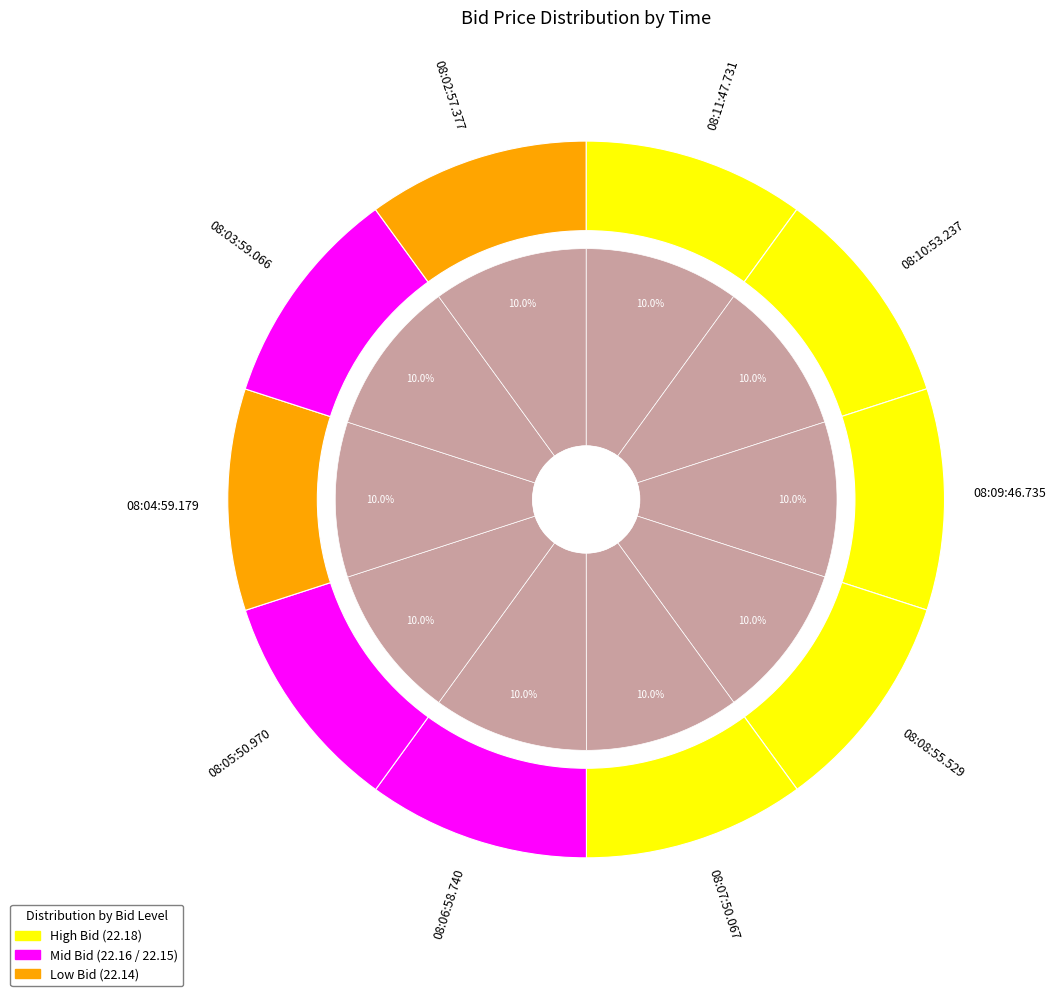

Which category has the biggest portion of the pie?

08:03:59.066